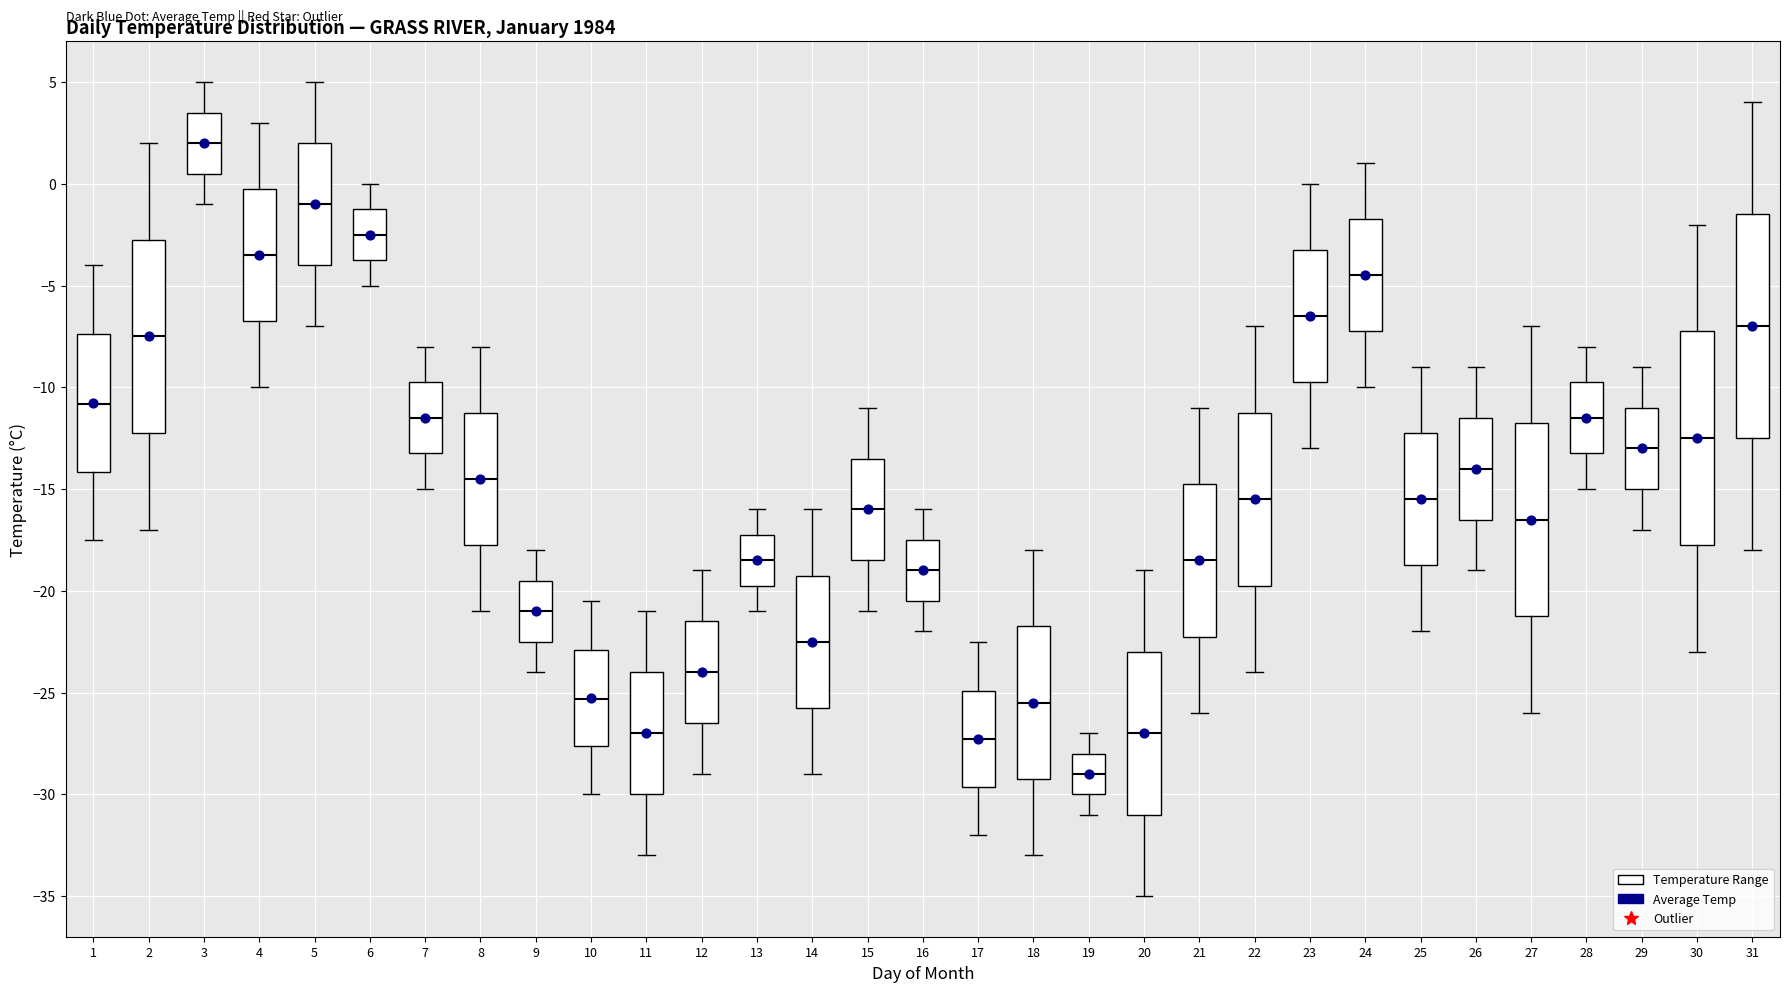

Reading left to right, read every box against the y-axis: the position of its median line, the range the box covers, and the ends of its whiskers. The values are not printed on the chart, so give them approximately, as read against the axis.

1: median -11.0, box -14.0 to -7.5, whiskers -17.5 to -4.0
2: median -7.5, box -12.0 to -2.5, whiskers -17.0 to 2.0
3: median 2.0, box 0.5 to 3.5, whiskers -1.0 to 5.0
4: median -3.5, box -6.5 to 0.0, whiskers -10.0 to 3.0
5: median -1.0, box -4.0 to 2.0, whiskers -7.0 to 5.0
6: median -2.5, box -3.5 to -1.0, whiskers -5.0 to 0.0
7: median -11.5, box -13.0 to -9.5, whiskers -15.0 to -8.0
8: median -14.5, box -17.5 to -11.0, whiskers -21.0 to -8.0
9: median -21.0, box -22.5 to -19.5, whiskers -24.0 to -18.0
10: median -25.5, box -27.5 to -23.0, whiskers -30.0 to -20.5
11: median -27.0, box -30.0 to -24.0, whiskers -33.0 to -21.0
12: median -24.0, box -26.5 to -21.5, whiskers -29.0 to -19.0
13: median -18.5, box -19.5 to -17.0, whiskers -21.0 to -16.0
14: median -22.5, box -25.5 to -19.0, whiskers -29.0 to -16.0
15: median -16.0, box -18.5 to -13.5, whiskers -21.0 to -11.0
16: median -19.0, box -20.5 to -17.5, whiskers -22.0 to -16.0
17: median -27.5, box -29.5 to -25.0, whiskers -32.0 to -22.5
18: median -25.5, box -29.0 to -21.5, whiskers -33.0 to -18.0
19: median -29.0, box -30.0 to -28.0, whiskers -31.0 to -27.0
20: median -27.0, box -31.0 to -23.0, whiskers -35.0 to -19.0
21: median -18.5, box -22.0 to -14.5, whiskers -26.0 to -11.0
22: median -15.5, box -19.5 to -11.0, whiskers -24.0 to -7.0
23: median -6.5, box -9.5 to -3.0, whiskers -13.0 to 0.0
24: median -4.5, box -7.0 to -1.5, whiskers -10.0 to 1.0
25: median -15.5, box -18.5 to -12.0, whiskers -22.0 to -9.0
26: median -14.0, box -16.5 to -11.5, whiskers -19.0 to -9.0
27: median -16.5, box -21.0 to -11.5, whiskers -26.0 to -7.0
28: median -11.5, box -13.0 to -9.5, whiskers -15.0 to -8.0
29: median -13.0, box -15.0 to -11.0, whiskers -17.0 to -9.0
30: median -12.5, box -17.5 to -7.0, whiskers -23.0 to -2.0
31: median -7.0, box -12.5 to -1.5, whiskers -18.0 to 4.0